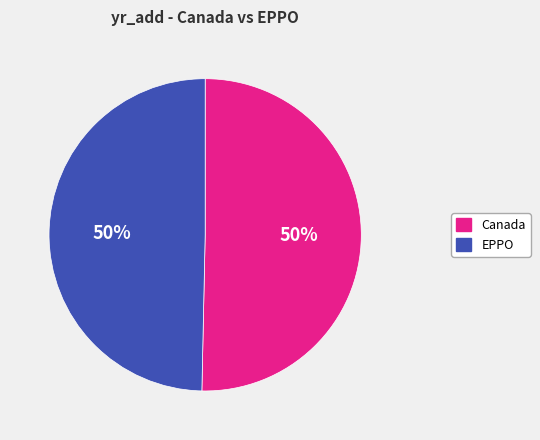

To the nearest percent, what portion does Canada represent?

50%